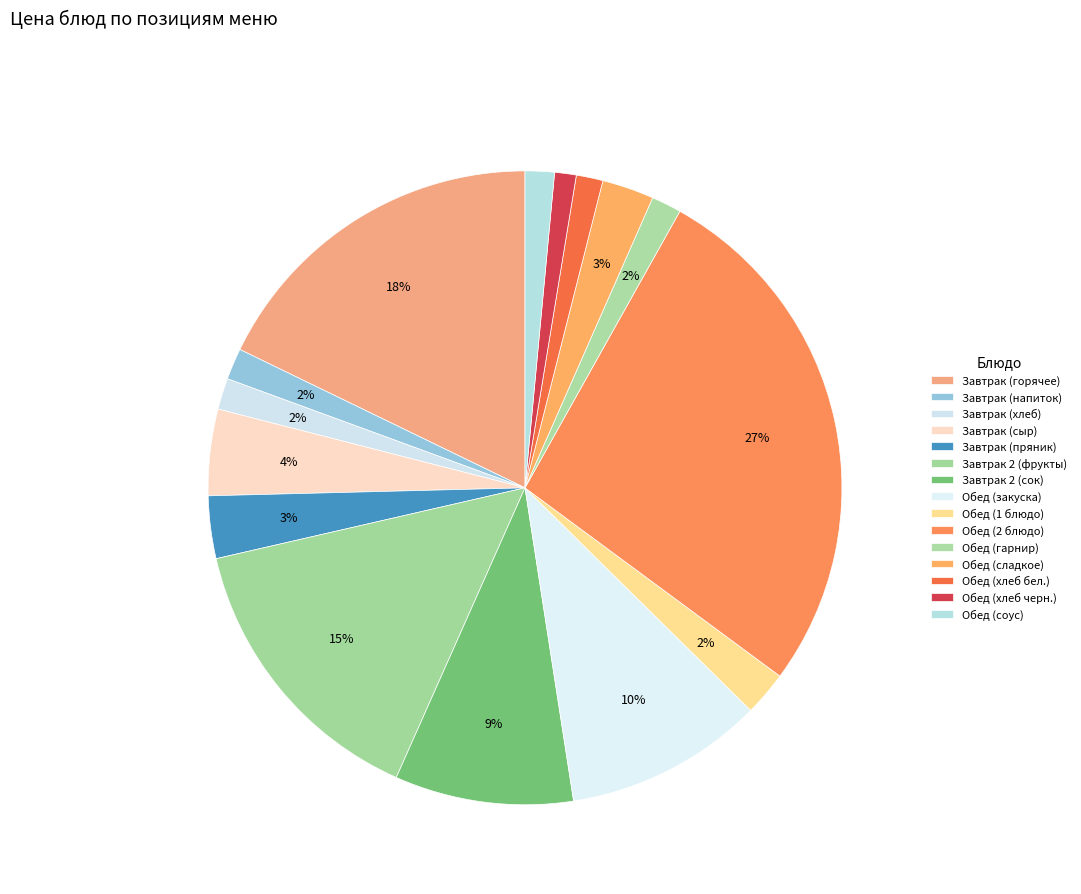

How many slices are in this pie chart?

15